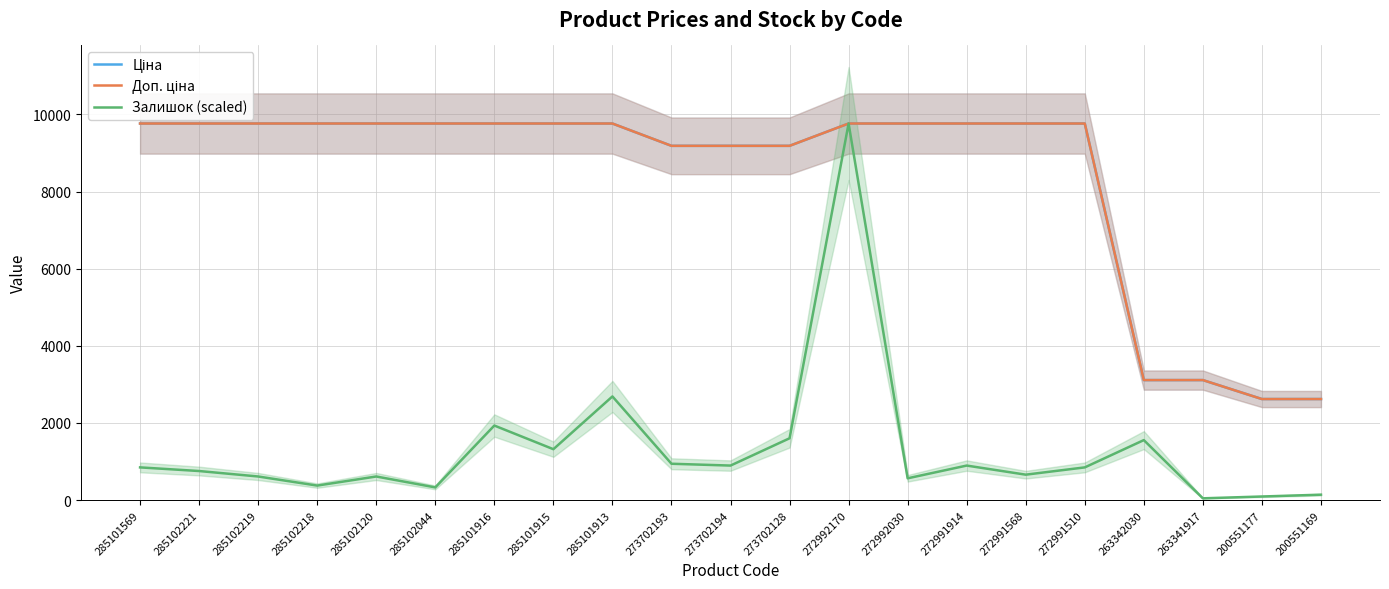

What is the difference between the maximum and second lowest values in the Ціна series?

7143.1